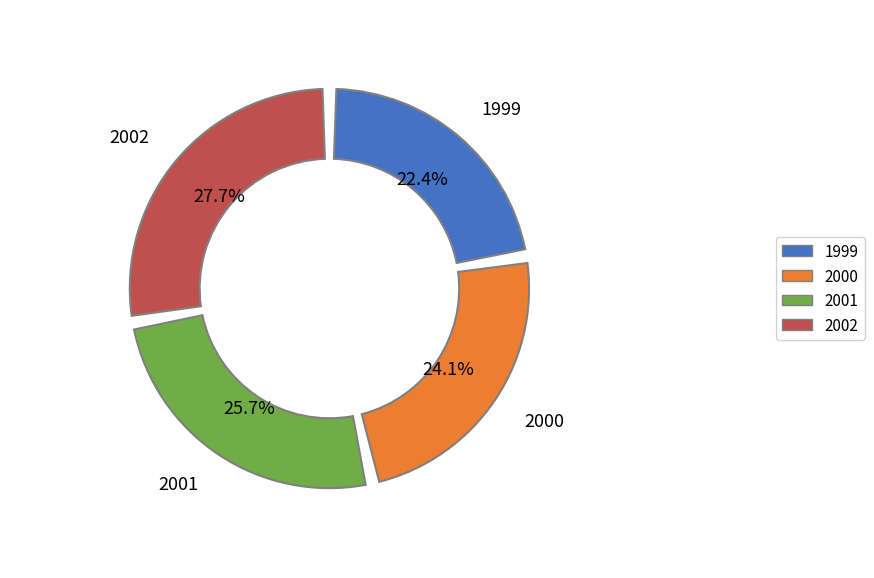

Is it true that Q3 is 18% of the pie?

False